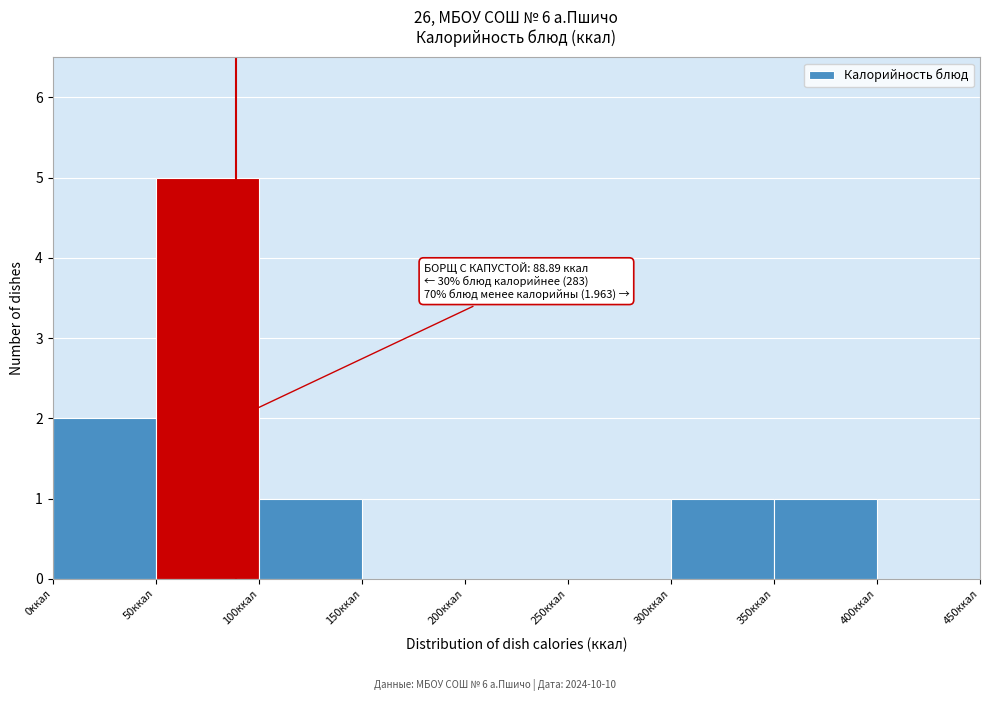

Which range on the x-axis has the tallest bar?

50 to 100